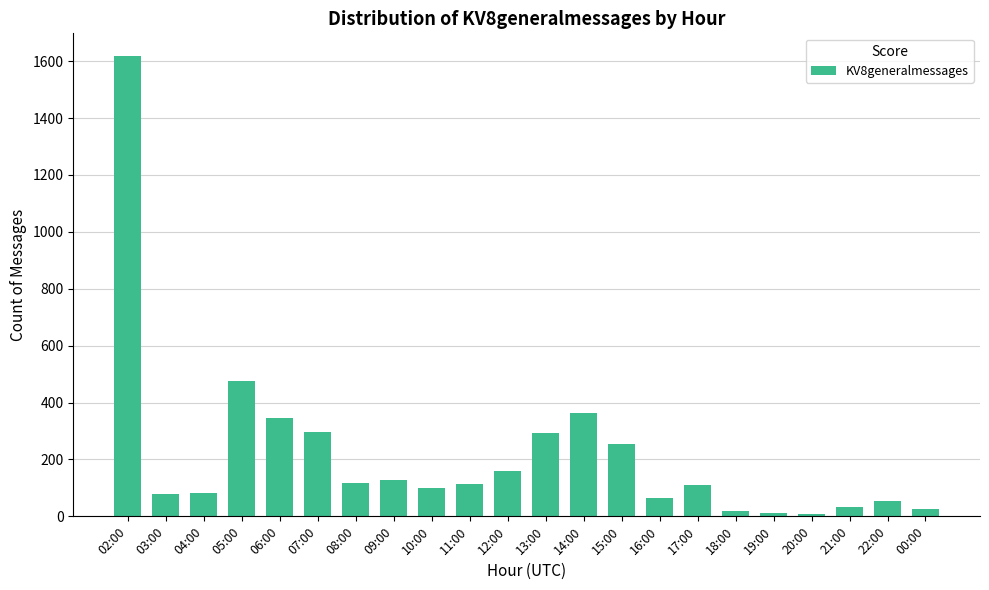

What is the label of the 4th bar from the right?

20:00